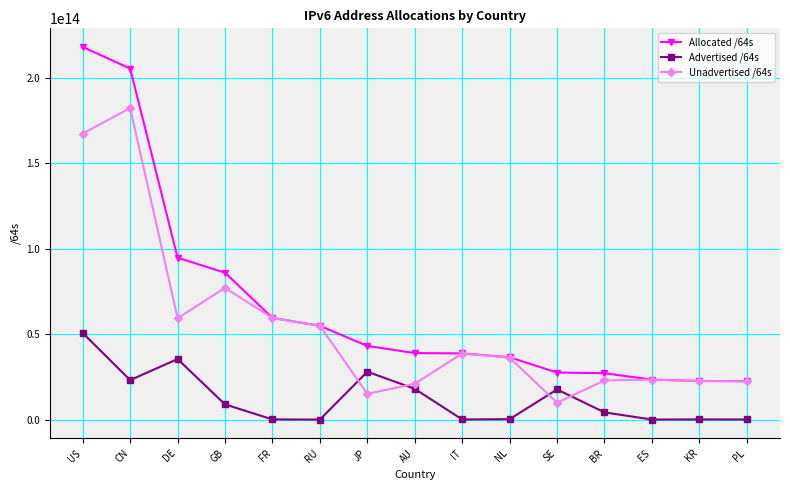

At which category does the chart reach its peak across all series?

US